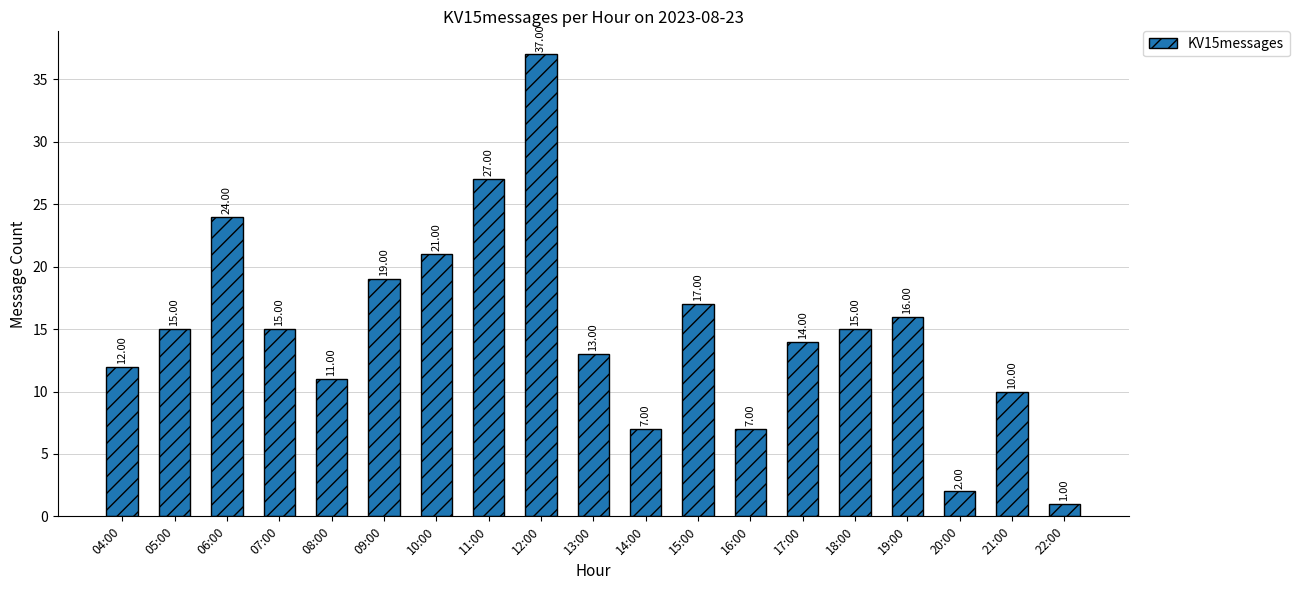

What is the change in value from 06:00 to 12:00?

+13